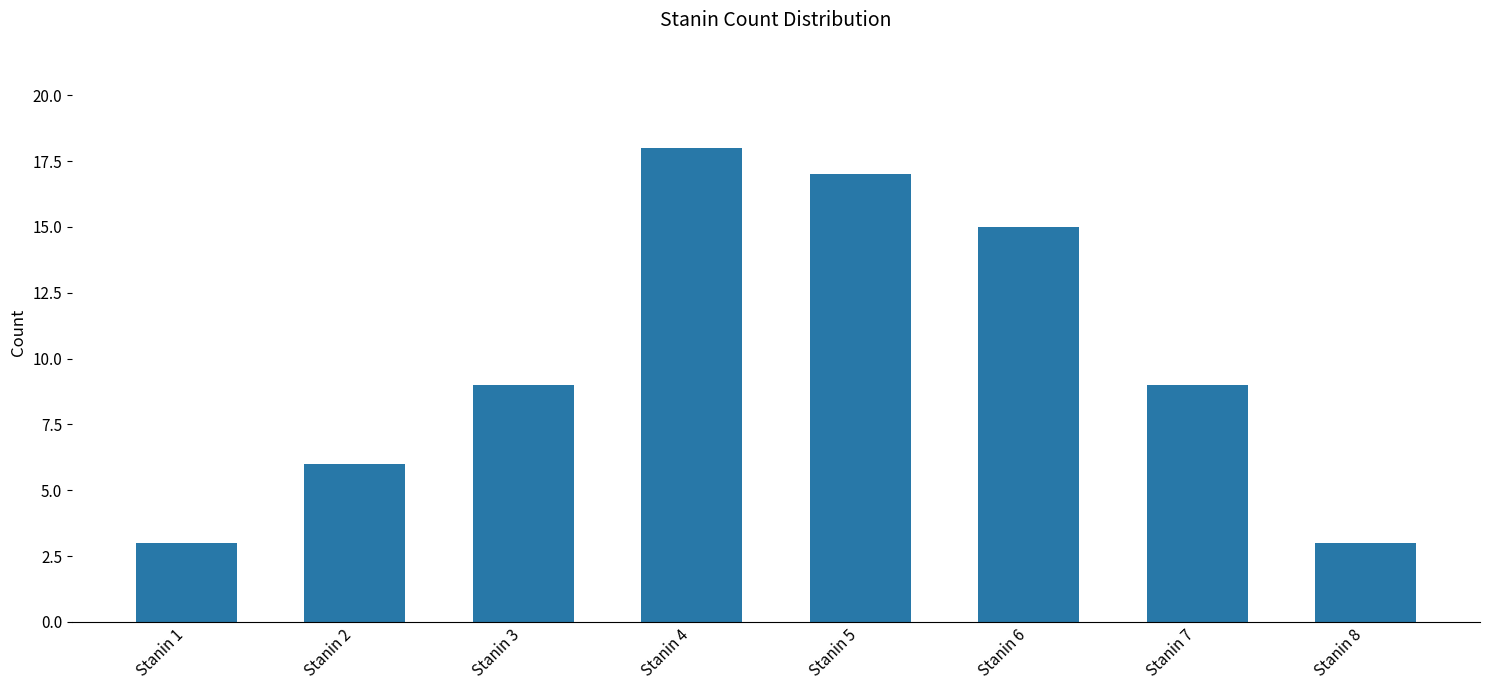

What is the ratio of the value at Stanin 7 to the value at Stanin 5?

0.5